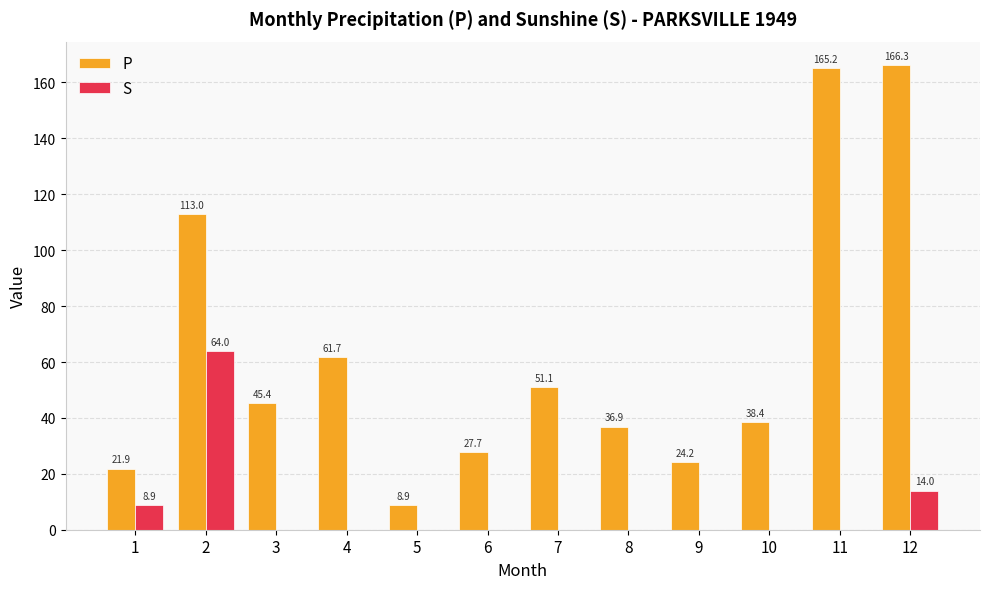

At which category does the chart reach its peak across all series?

12